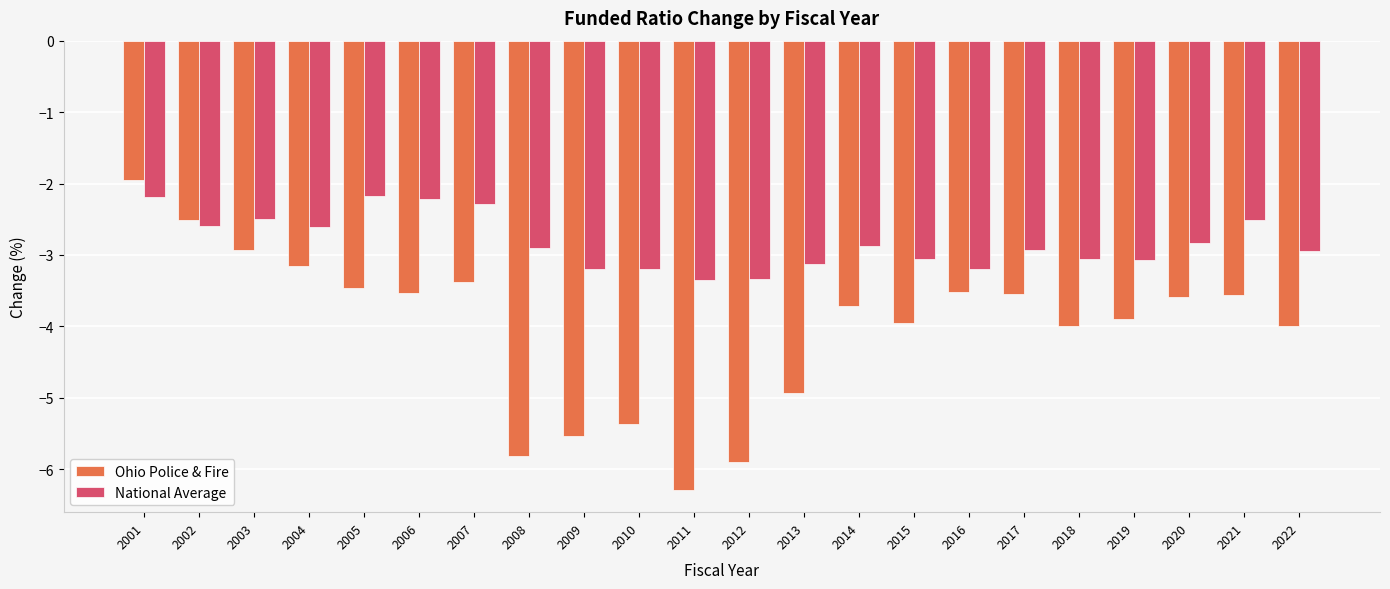

Which series has the widest spread of values?

Ohio Police & Fire